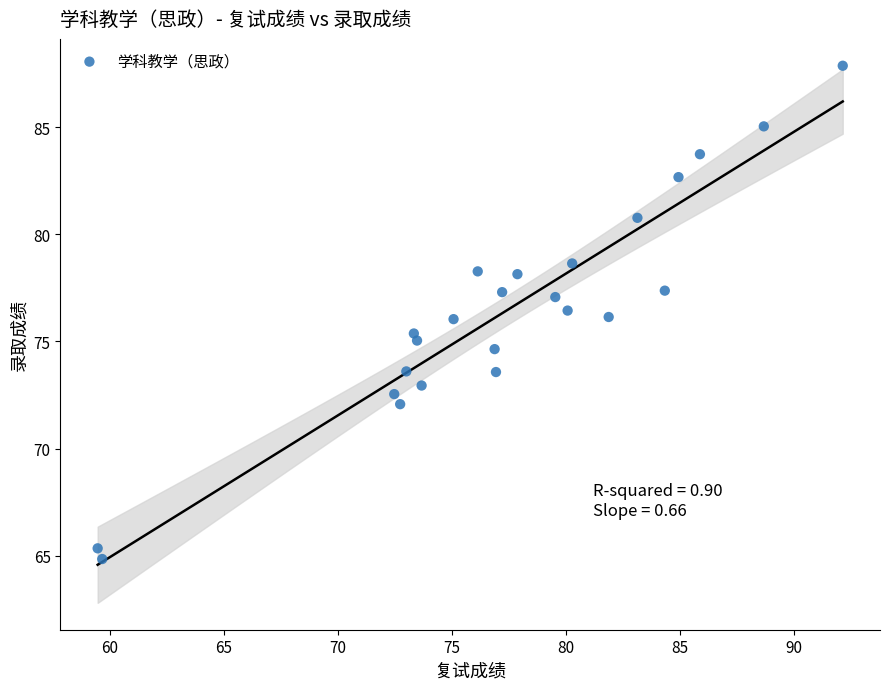

What is the range of Y values (max minus min)?

23.0